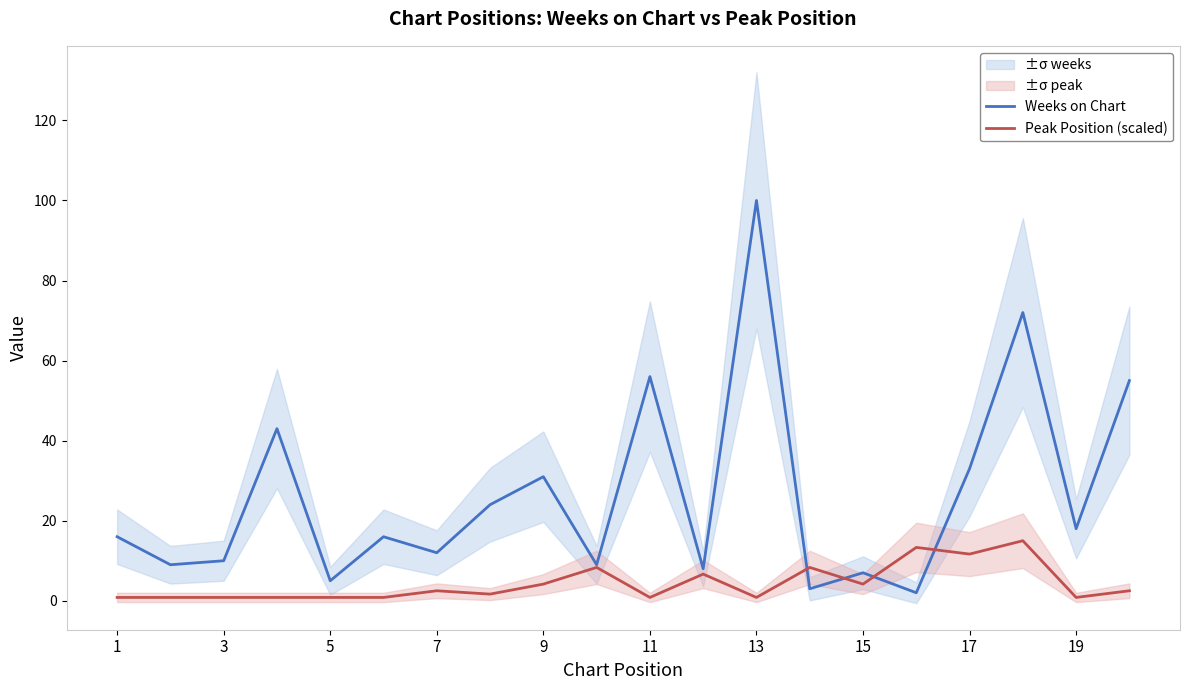

Is this an area chart (filled region under the line)?

No